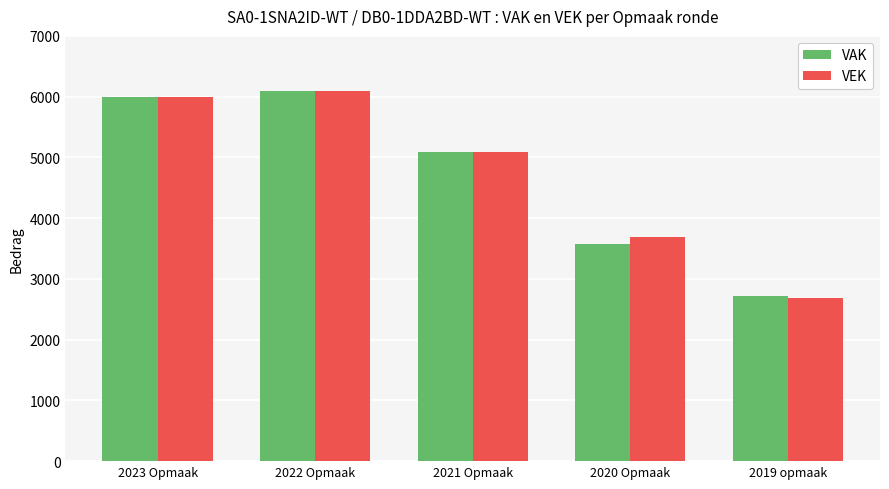

What is the total value across all series at 2022 Opmaak?

12170